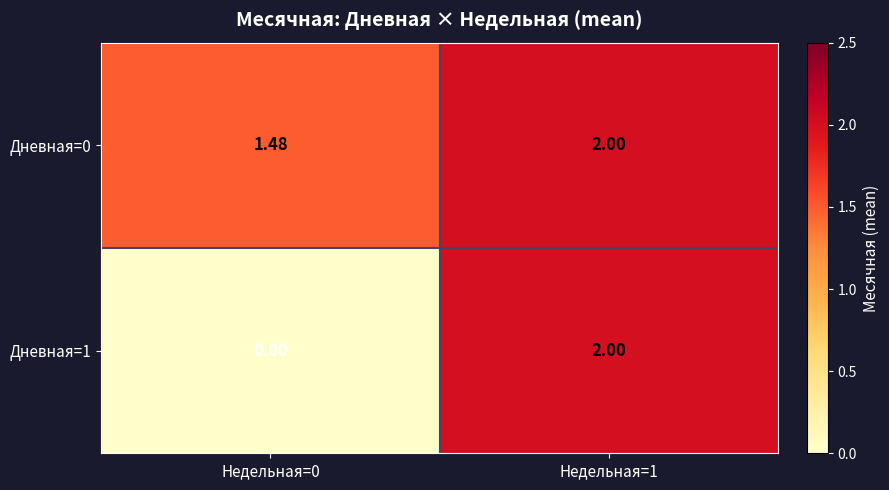

How many distinct data groups are displayed?

2